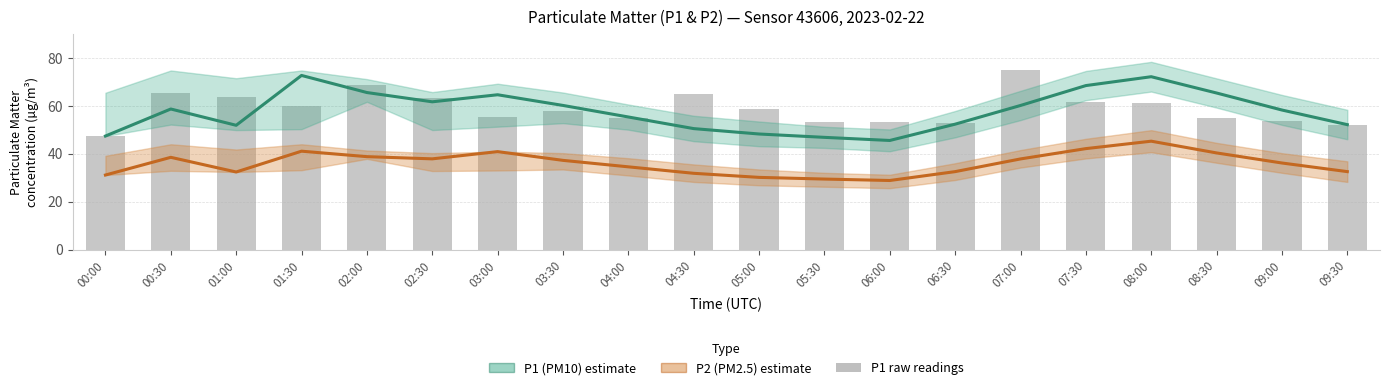

Reading left to right, list all the values displayed in this chart.

P1 (PM10) estimate: 00:00=47.4	00:30=58.6	01:00=51.8	01:30=72.6	02:00=65.5	02:30=61.6	03:00=64.6	03:30=60.1	04:00=55.3	04:30=50.5	05:00=48.2	05:30=46.8	06:00=45.5	06:30=52.3	07:00=60.1	07:30=68.4	08:00=72.1	08:30=65.3	09:00=58.2	09:30=52.1
P2 (PM2.5) estimate: 00:00=31.1	00:30=38.5	01:00=32.4	01:30=41.0	02:00=38.8	02:30=37.8	03:00=40.9	03:30=37.2	04:00=34.5	04:30=31.8	05:00=30.1	05:30=29.4	06:00=28.8	06:30=32.5	07:00=37.8	07:30=42.1	08:00=45.2	08:30=40.3	09:00=36.1	09:30=32.5
P1 raw readings: 00:00=47.4	00:30=65.4	01:00=63.4	01:30=59.8	02:00=68.6	02:30=63.4	03:00=55.1	03:30=57.8	04:00=54.9	04:30=64.8	05:00=58.6	05:30=53.1	06:00=53.2	06:30=52.7	07:00=74.7	07:30=61.5	08:00=61.0	08:30=54.8	09:00=53.8	09:30=52.1